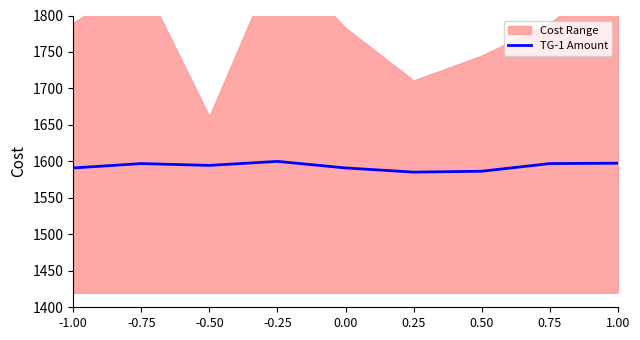

Which label corresponds to the largest value in the chart?

-0.25